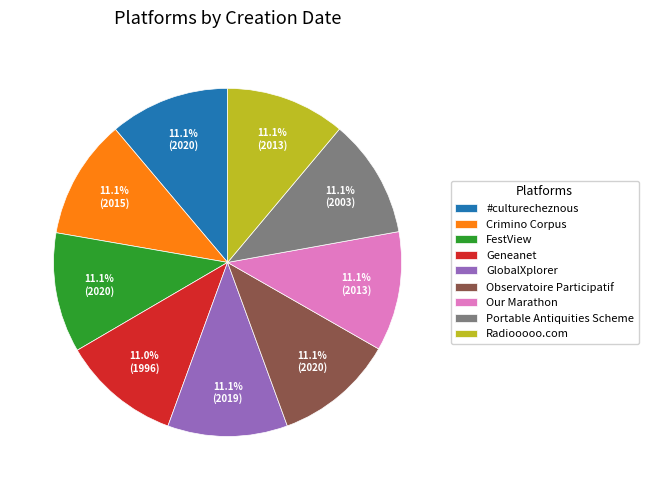

True or false: Our Marathon accounts for 6% of the total.

False